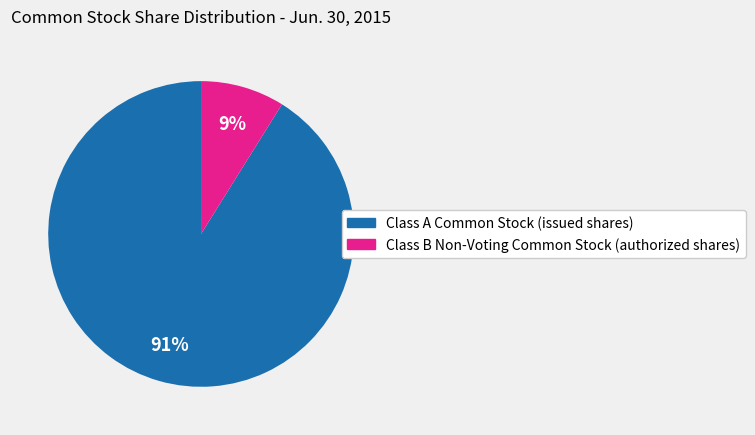

Between Class A Common Stock (issued shares) and Class B Non-Voting Common Stock (authorized shares), which is larger?

Class A Common Stock (issued shares)